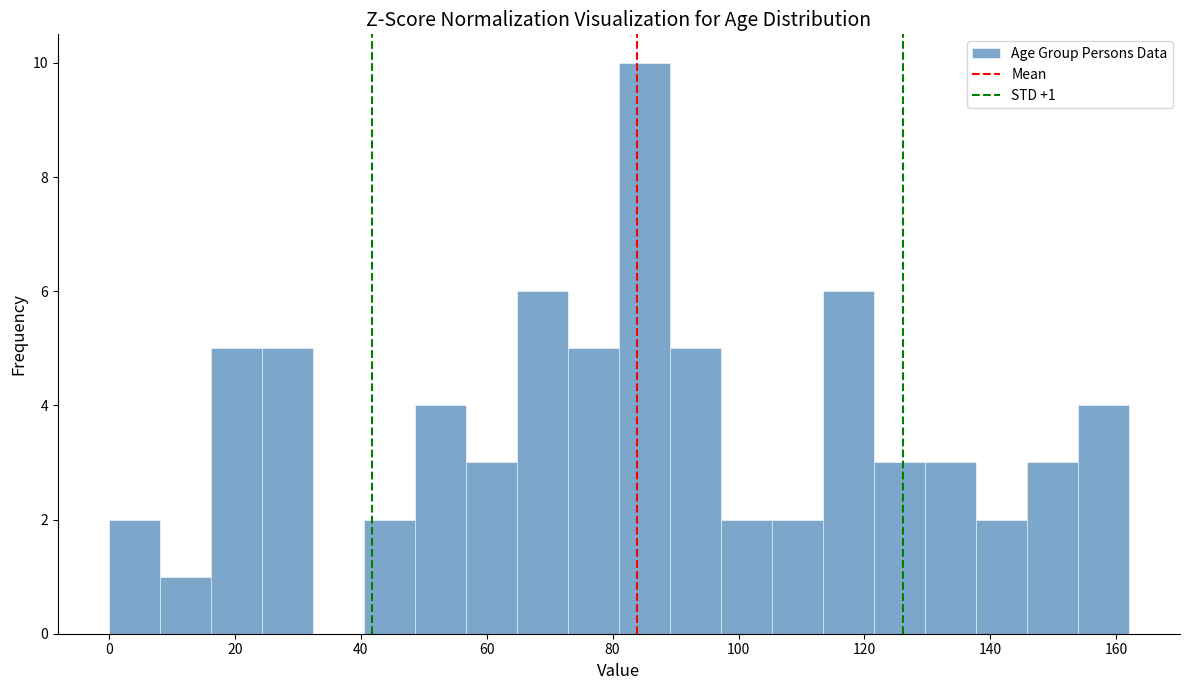

Over which range of the x-axis is the bar tallest?

82 to 90